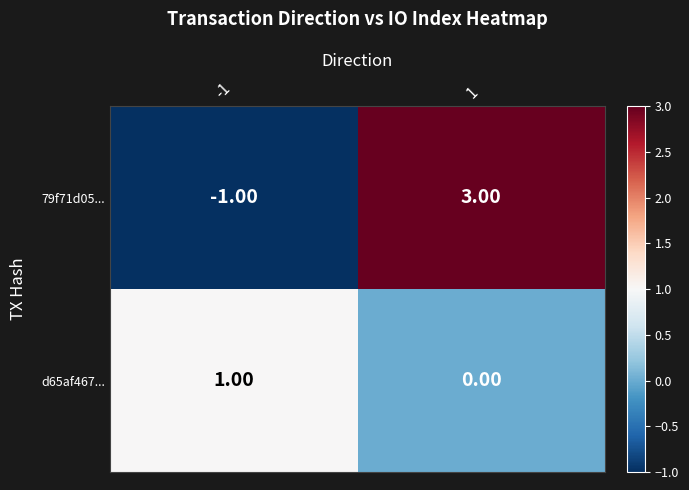

What is the total value across all series at 1?

3